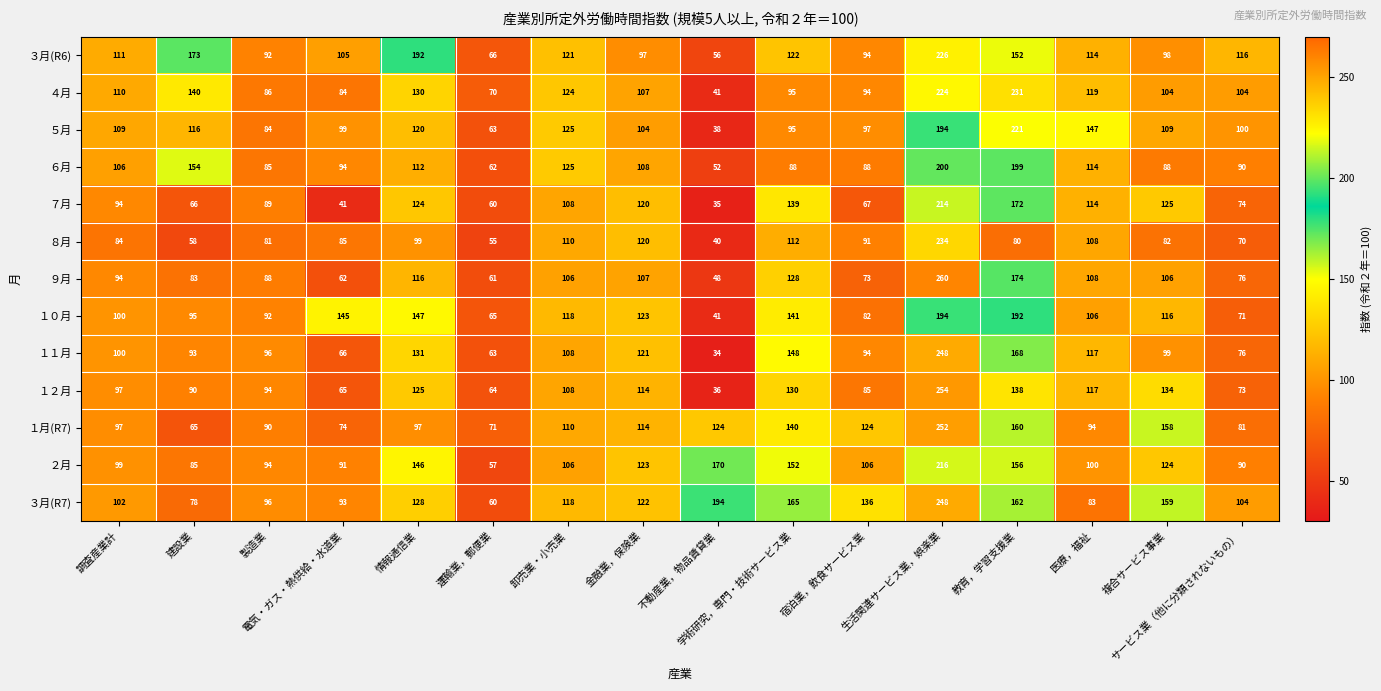

What is the smallest value displayed?

34